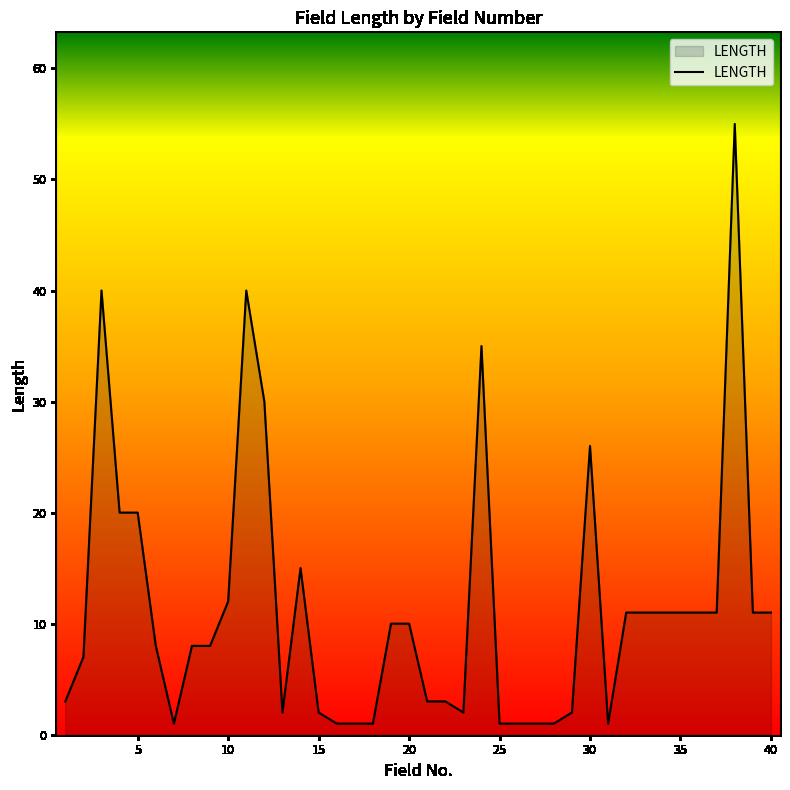

What is the maximum value shown in the chart?

55